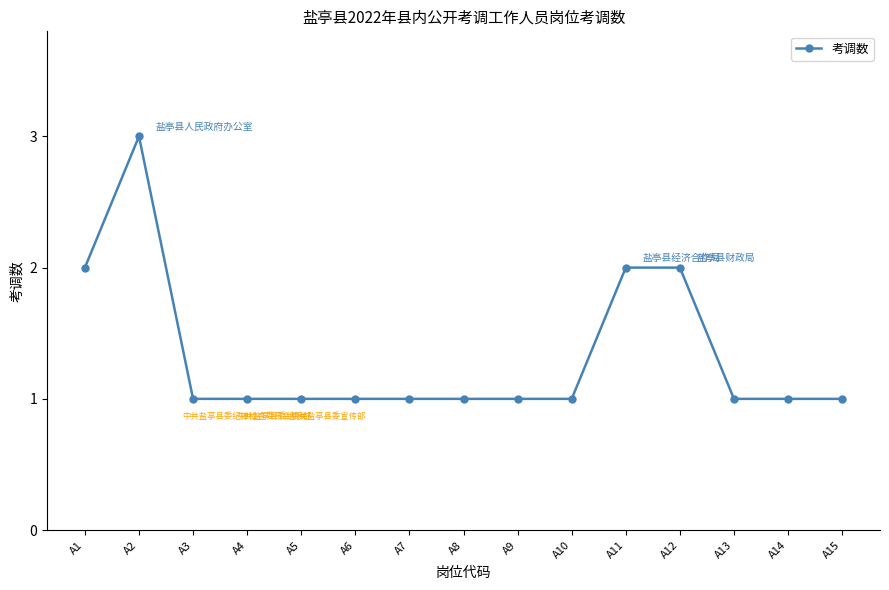

What value does the data have at A14?

1